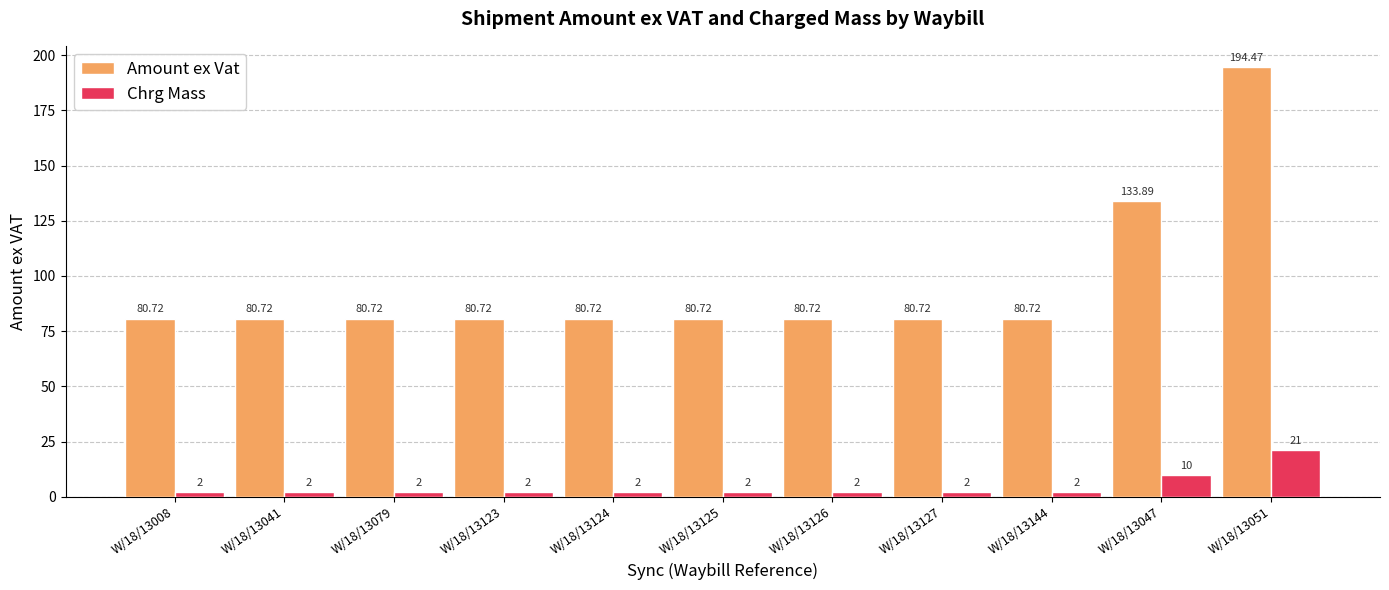

At which label is Amount ex Vat closest to 137?

W/18/13047